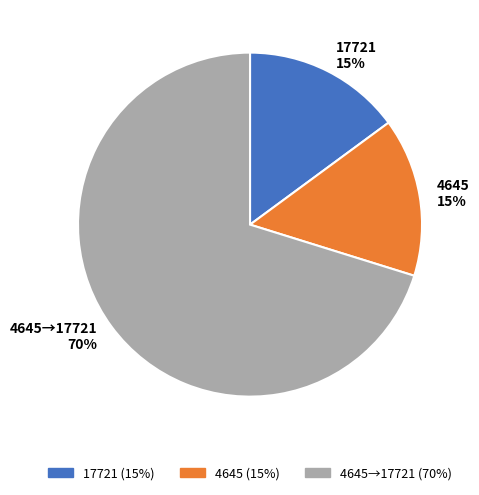

True or false: 17721 accounts for 8% of the total.

False